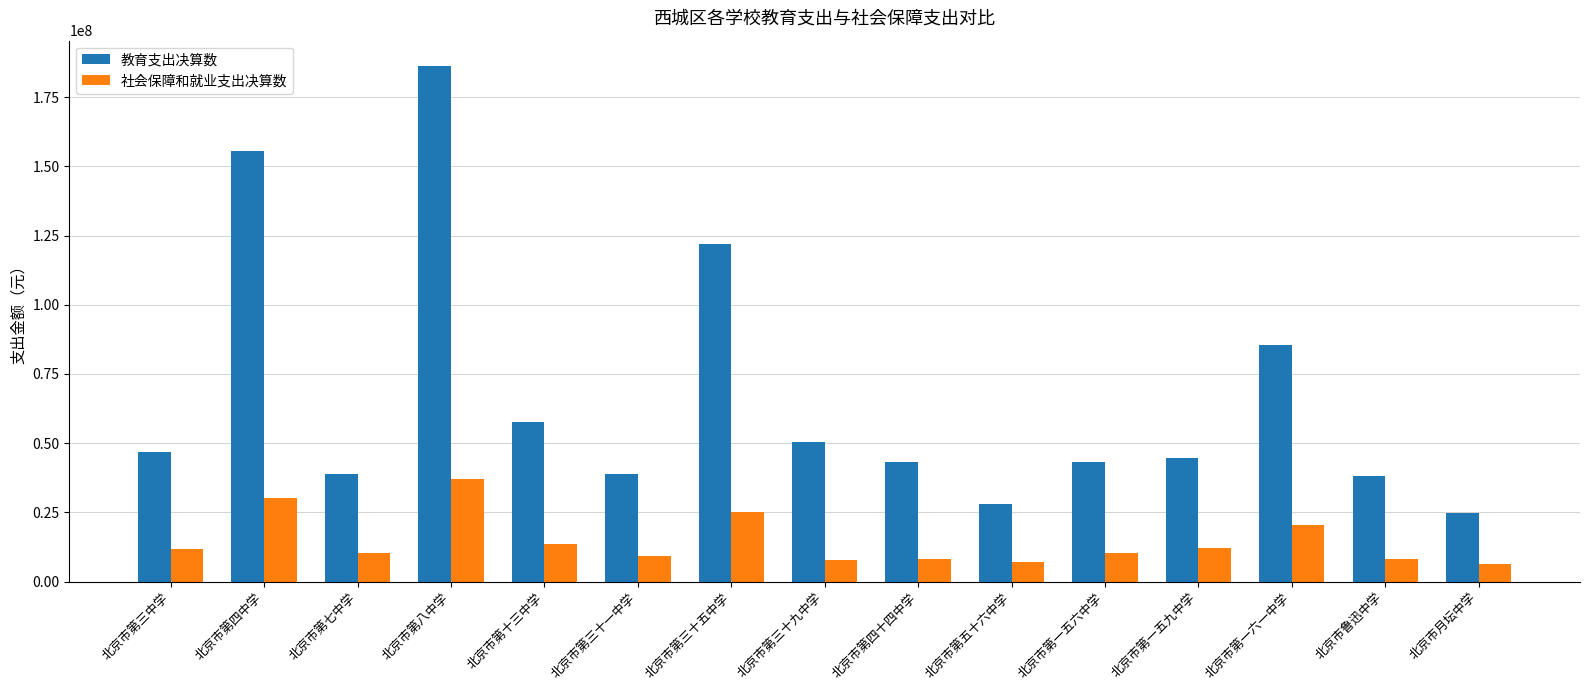

What is the difference between the 社会保障和就业支出决算数 values at 北京市第一六一中学 and 北京市第三中学?

8547045.8